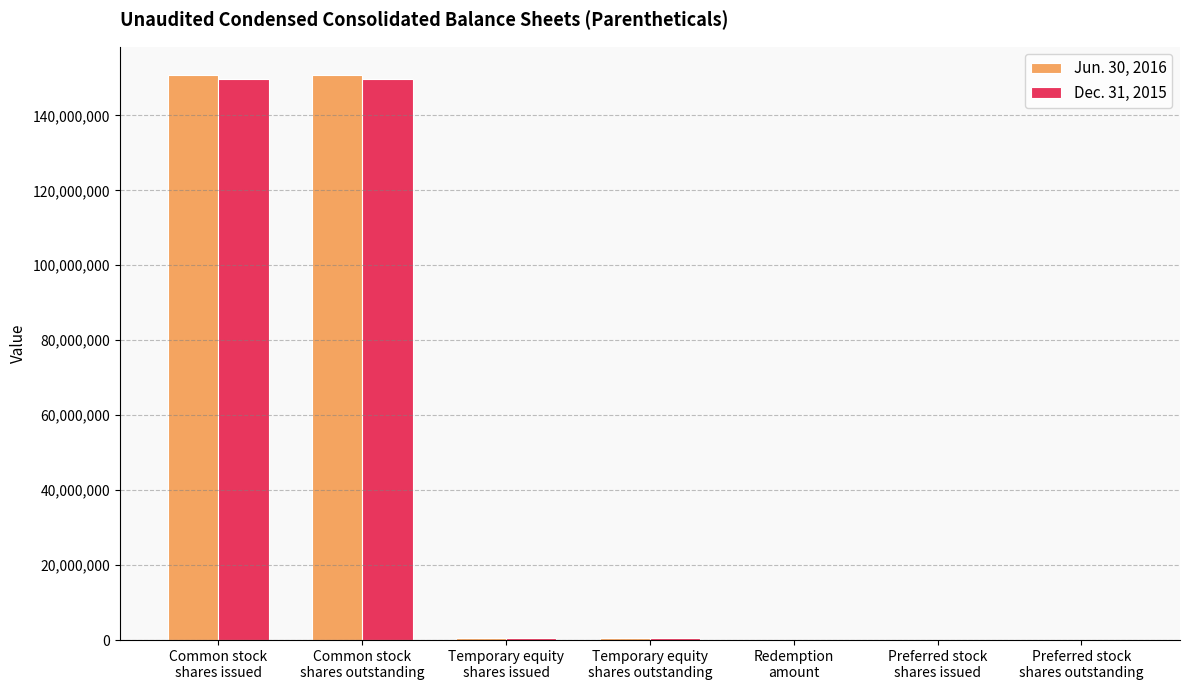

Are the bars horizontal?

No